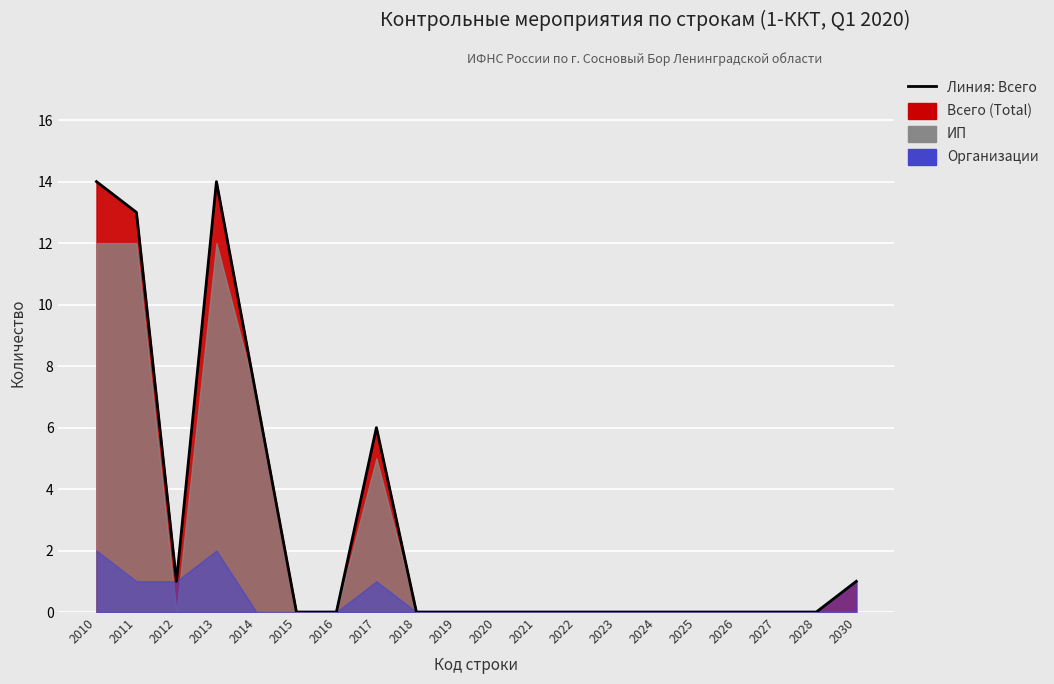

What are all the series names shown in the legend?

Всего (Total), ИП, Организации